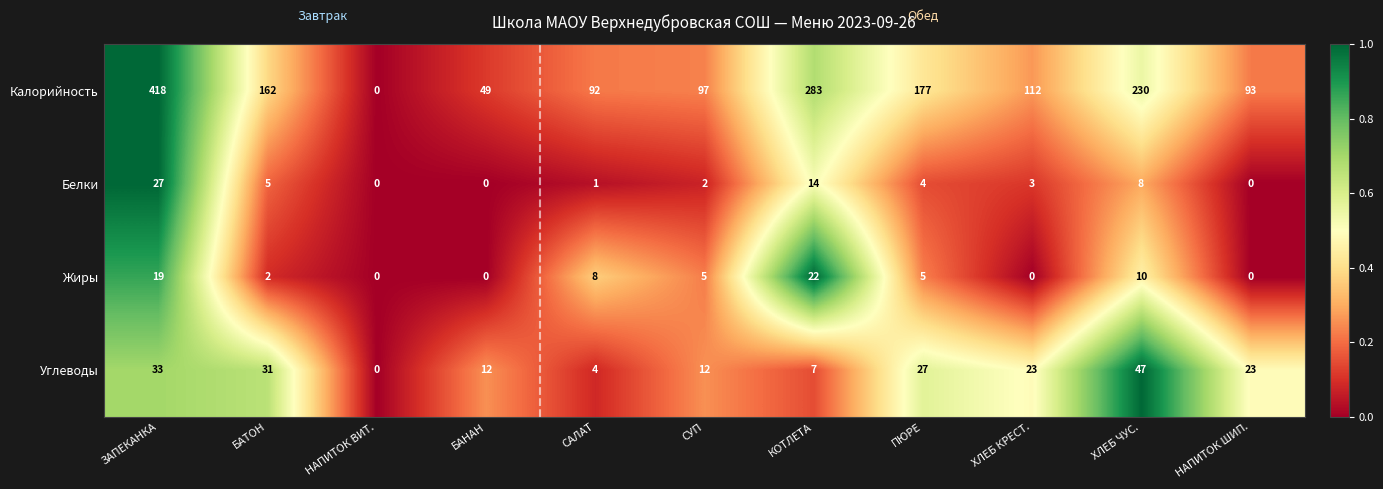

What is the difference between the second highest and second lowest values in the Жиры series?

19